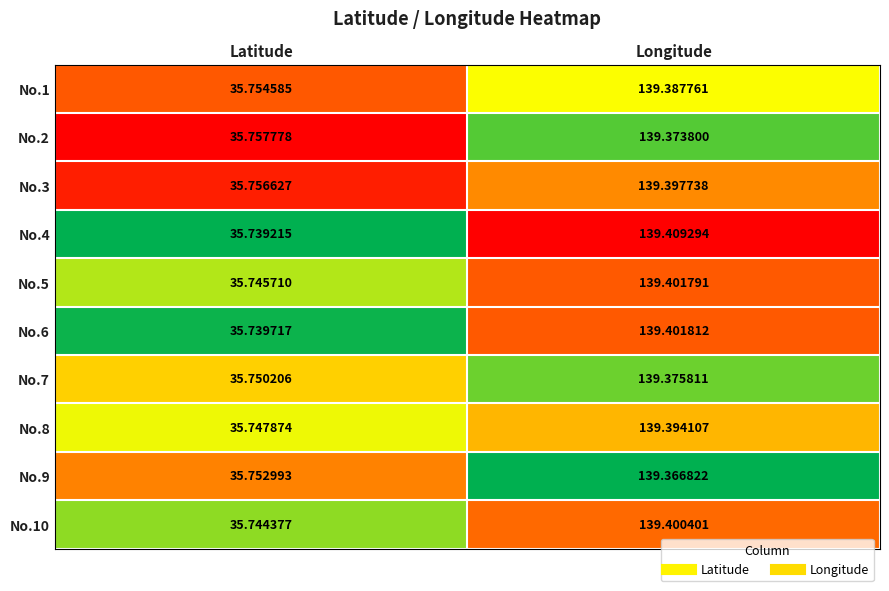

At which label does No.8 reach its peak?

Longitude